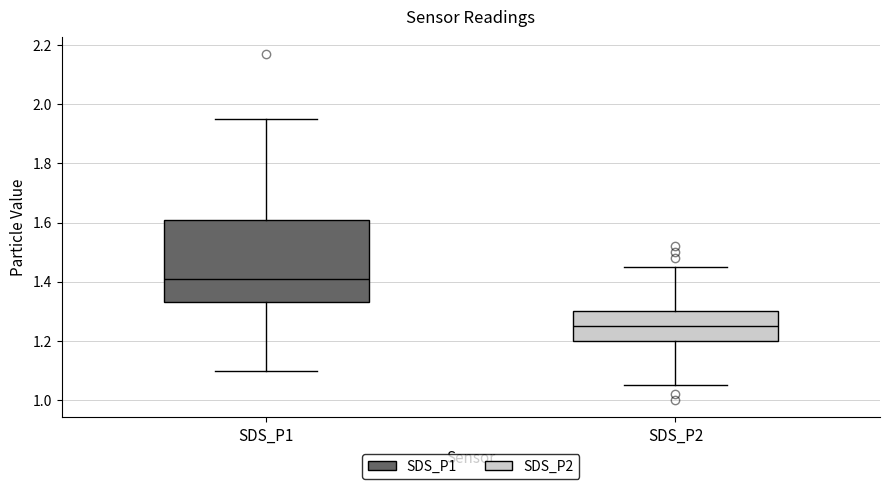

Which box is the tallest, from its lower edge to its upper edge?

SDS_P1